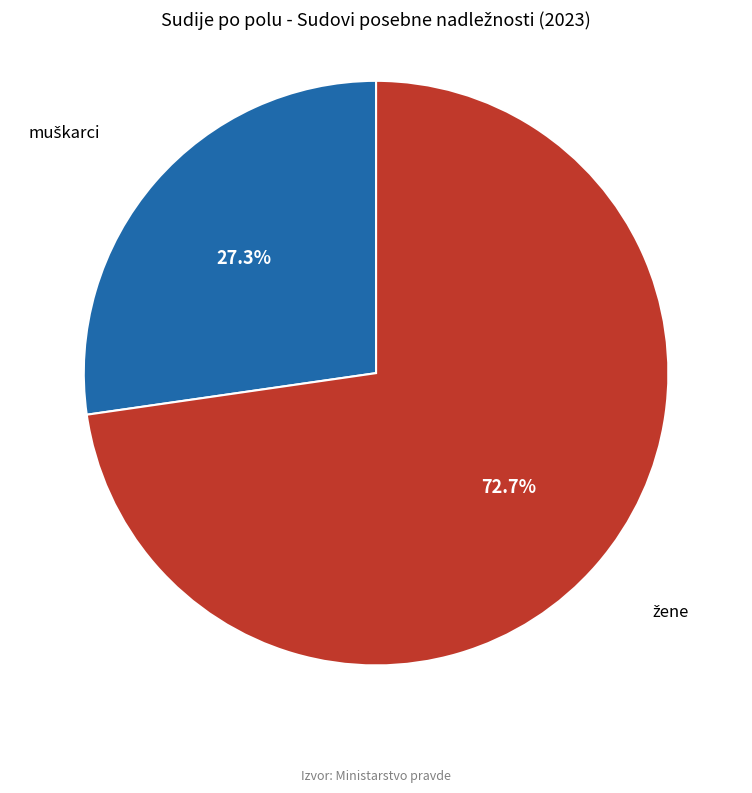

How many slices are in this pie chart?

2